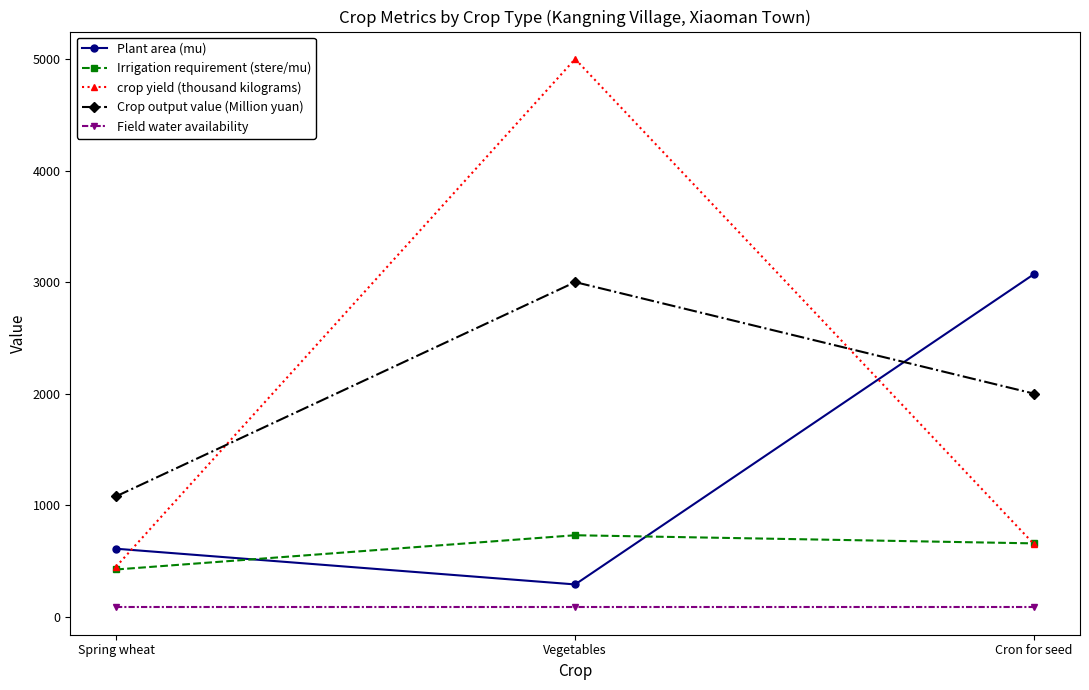

Which series has the largest range (max minus min)?

crop yield (thousand kilograms)